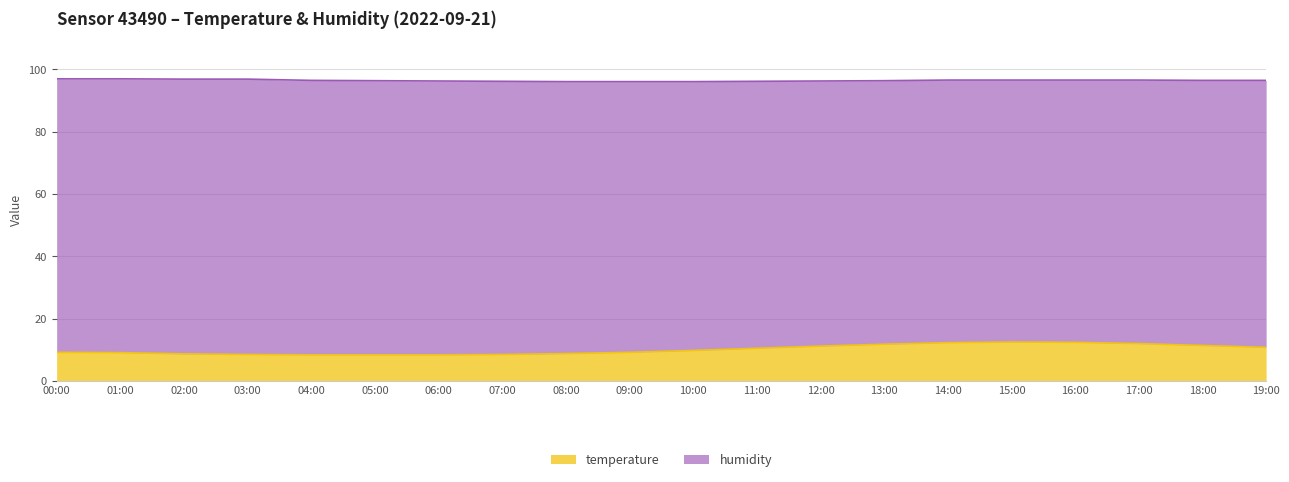

What is the change in value from 12:00 to 14:00?

+1.1